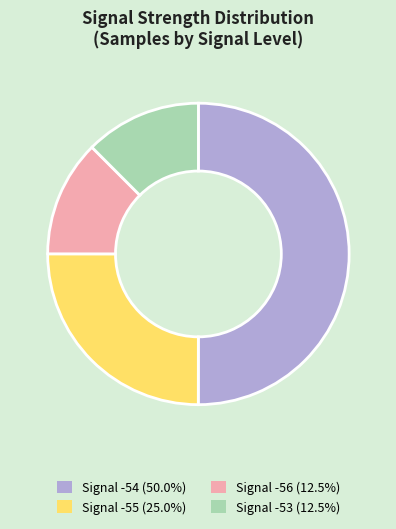

Is Signal -56 (12.5%) the majority of the pie?

No